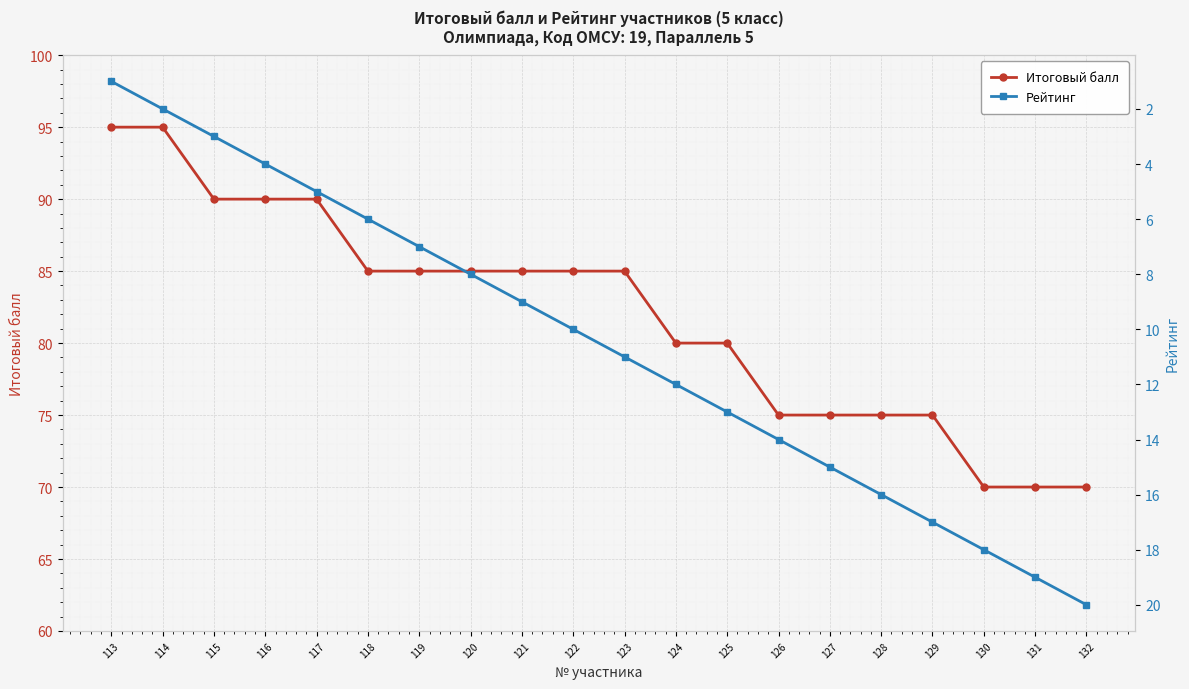

What is the difference between the maximum and minimum values in the Итоговый балл series?

25